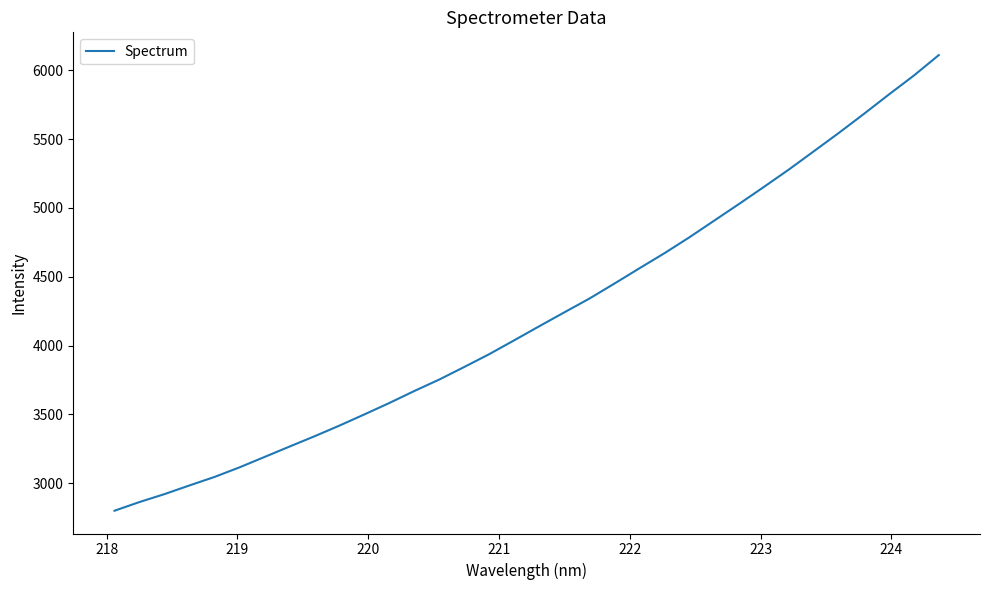

What is the greatest value displayed?

6110.7